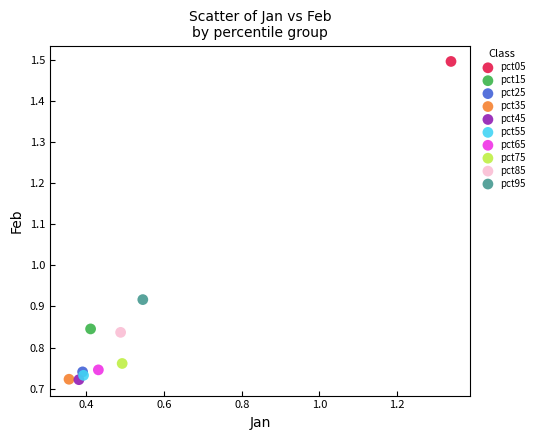

What are all the series names shown in the legend?

pct05, pct15, pct25, pct35, pct45, pct55, pct65, pct75, pct85, pct95